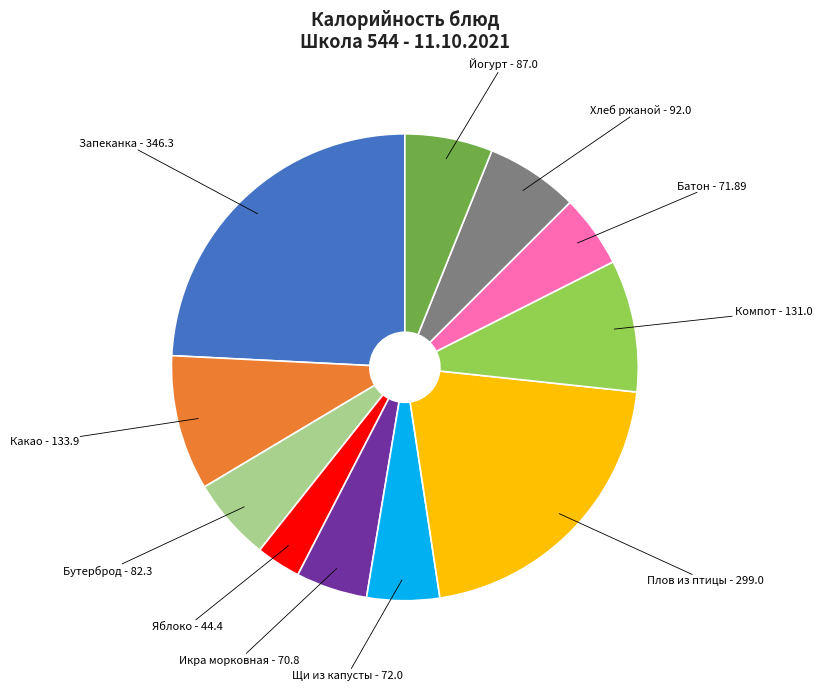

How many segments does this pie chart have?

11